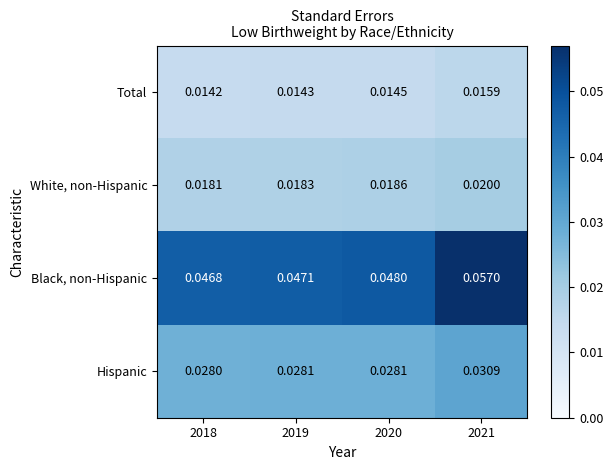

Which series has the largest range (max minus min)?

Black, non-Hispanic